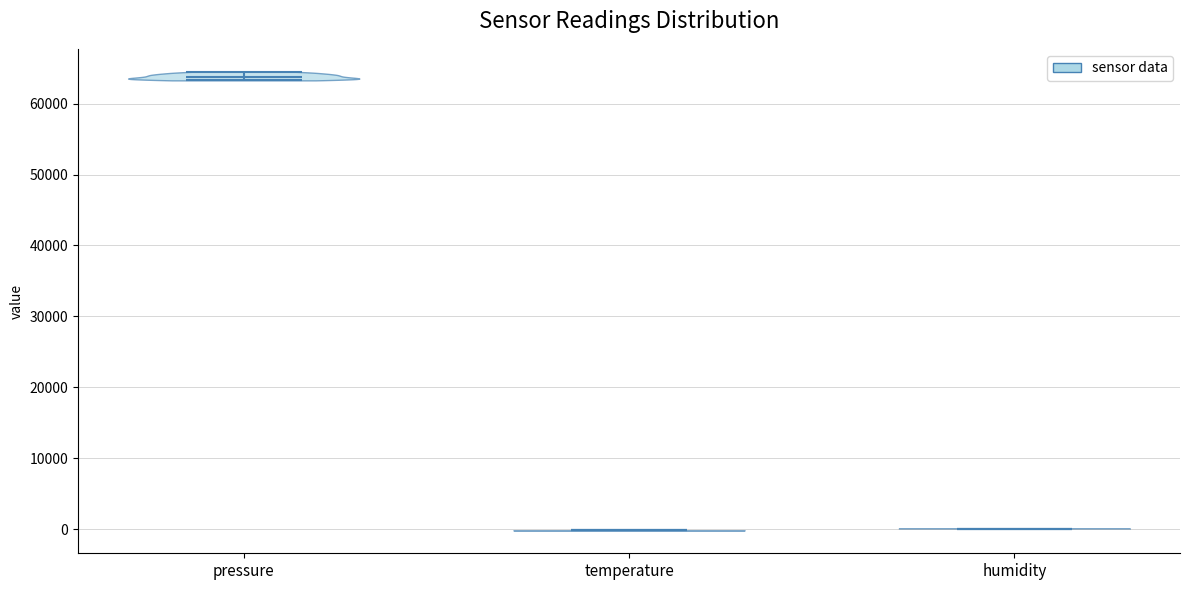

Reading left to right, read every violin against the y-axis: where its median line is, and the lowest and highest points it reaches. The values are not printed on the chart, so give them approximately, as read against the axis.

pressure: median line 64000, lowest point 63000, highest point 64000
temperature: median line 0, lowest point 0, highest point 0
humidity: median line 0, lowest point 0, highest point 0